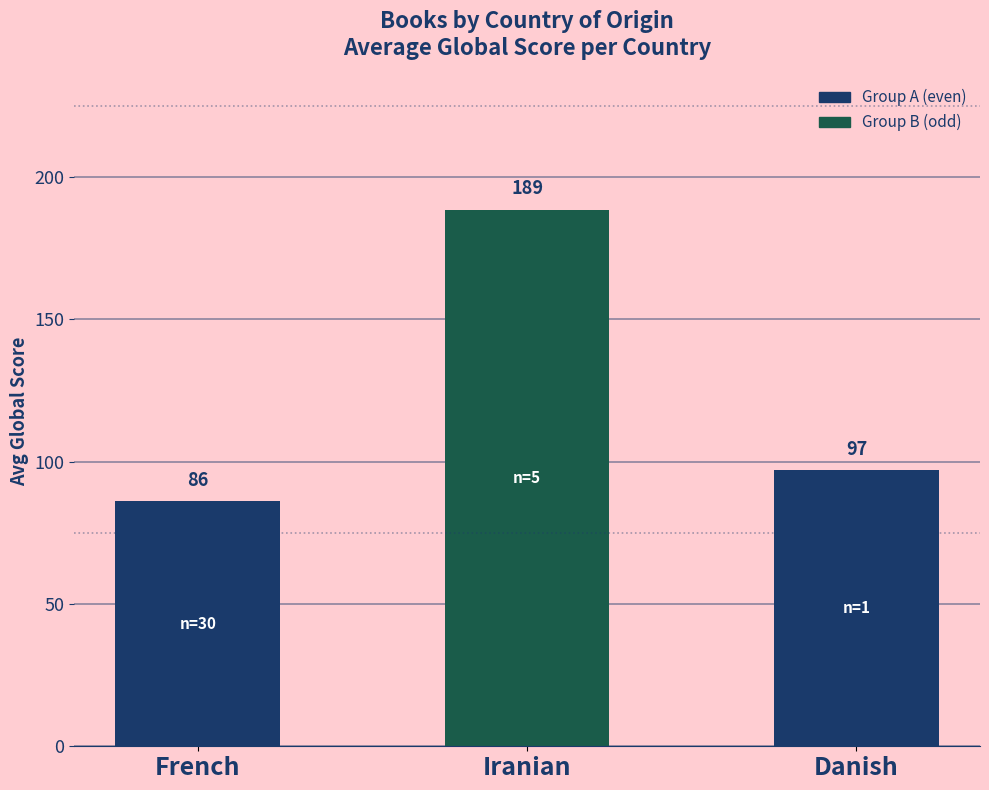

Rank the categories by value from lowest to highest.

French, Danish, Iranian